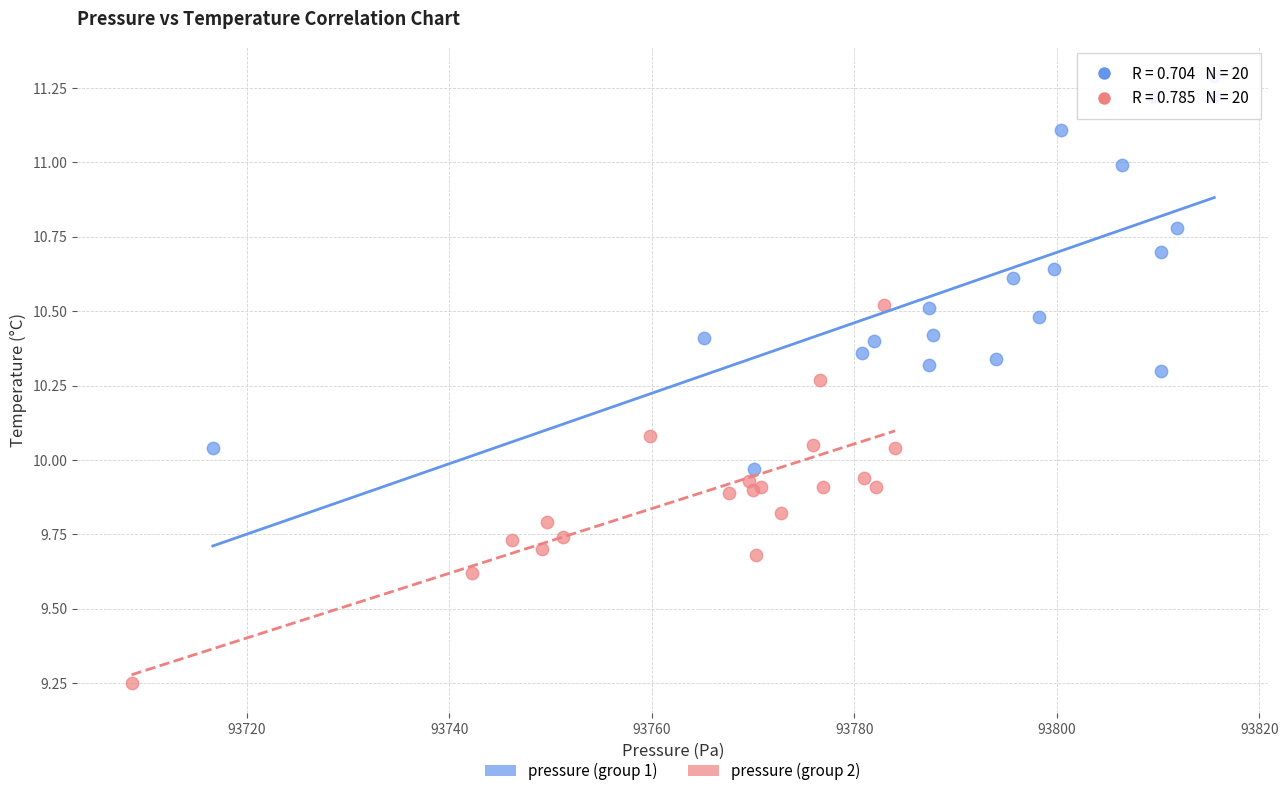

Which series reaches the minimum Y coordinate?

pressure (group 2)